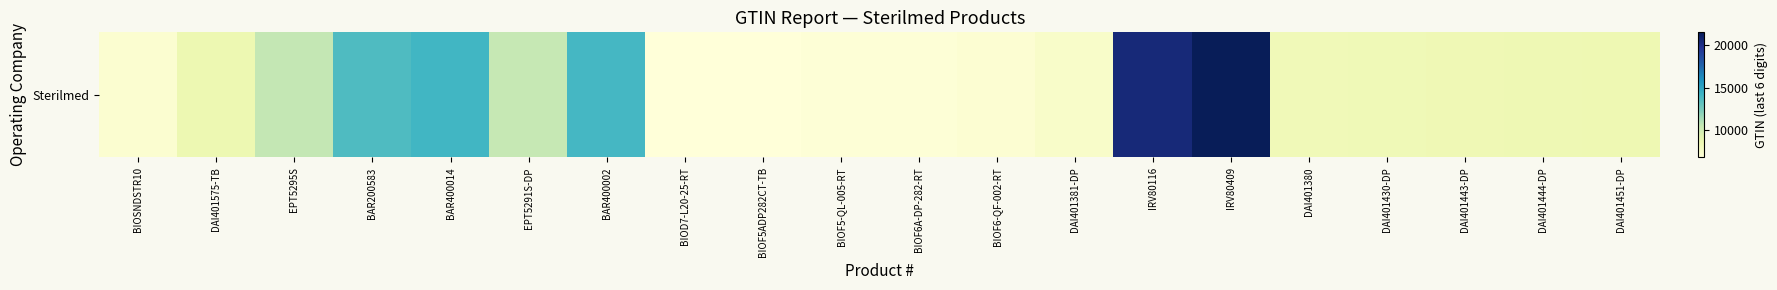

What is the difference between the maximum and minimum values?

14863